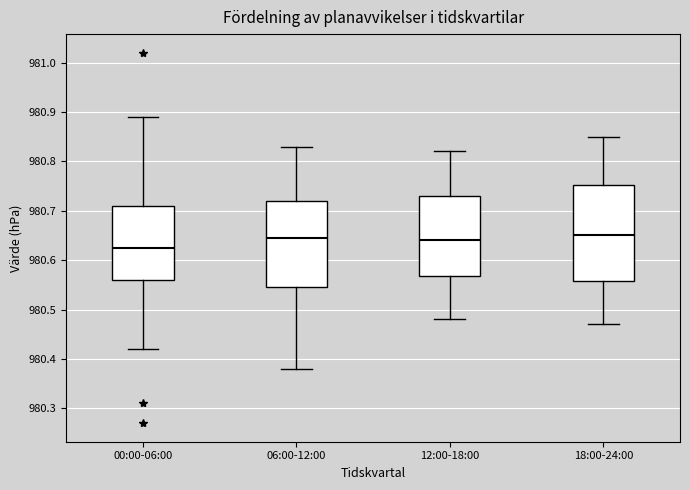

Comparing the boxes themselves (not the whiskers), which one is the tallest?

18:00-24:00